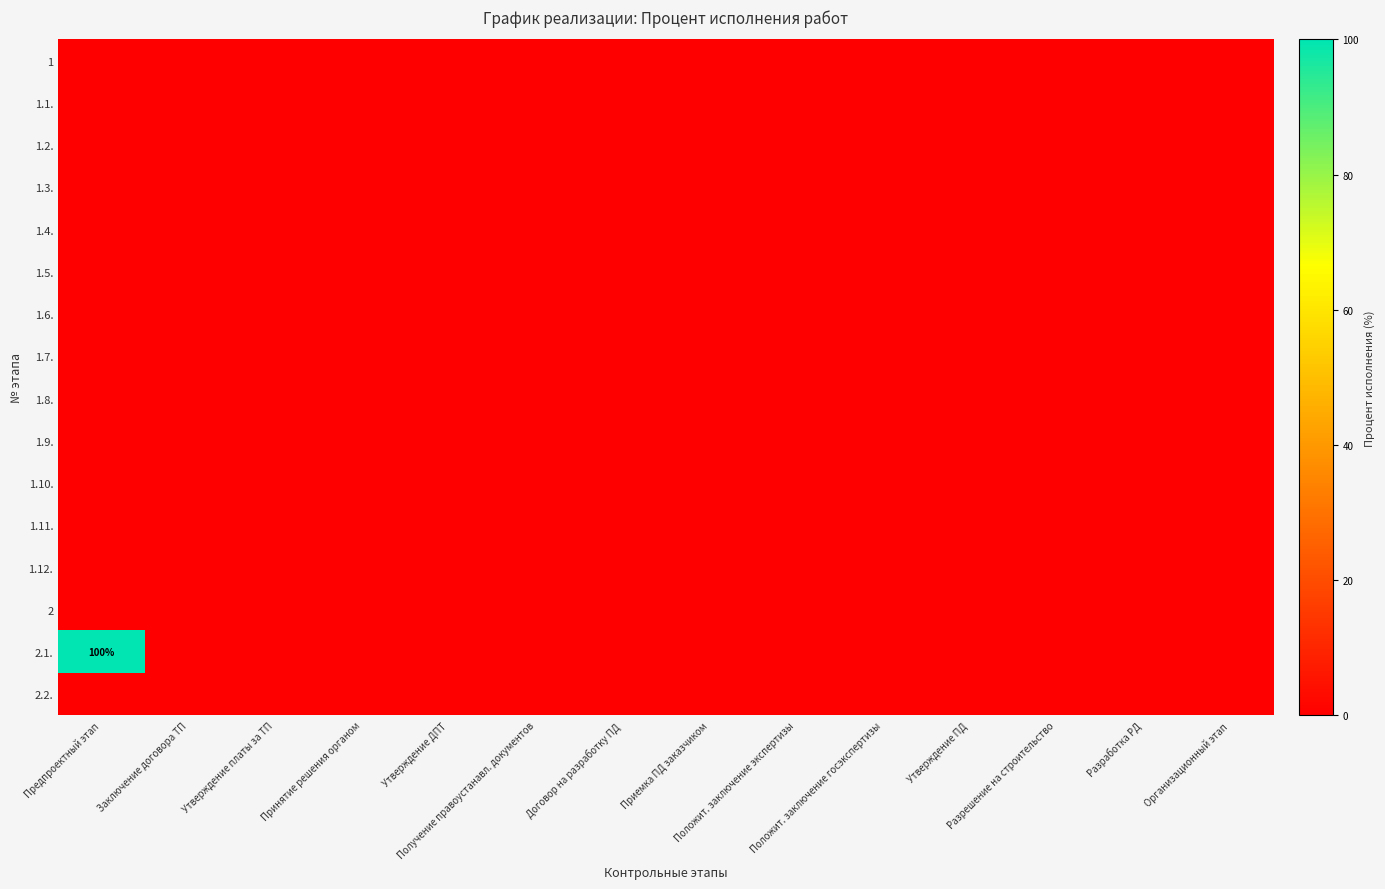

At which label does 2.1. reach its minimum?

Заключение договора ТП